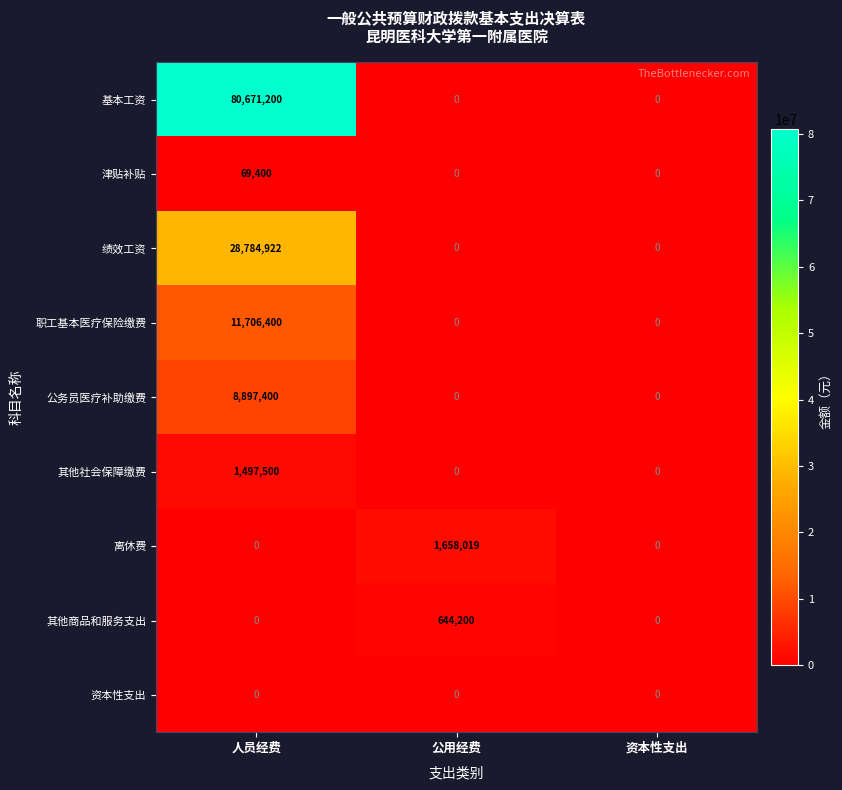

How many data points in 离休费 are above 0?

1